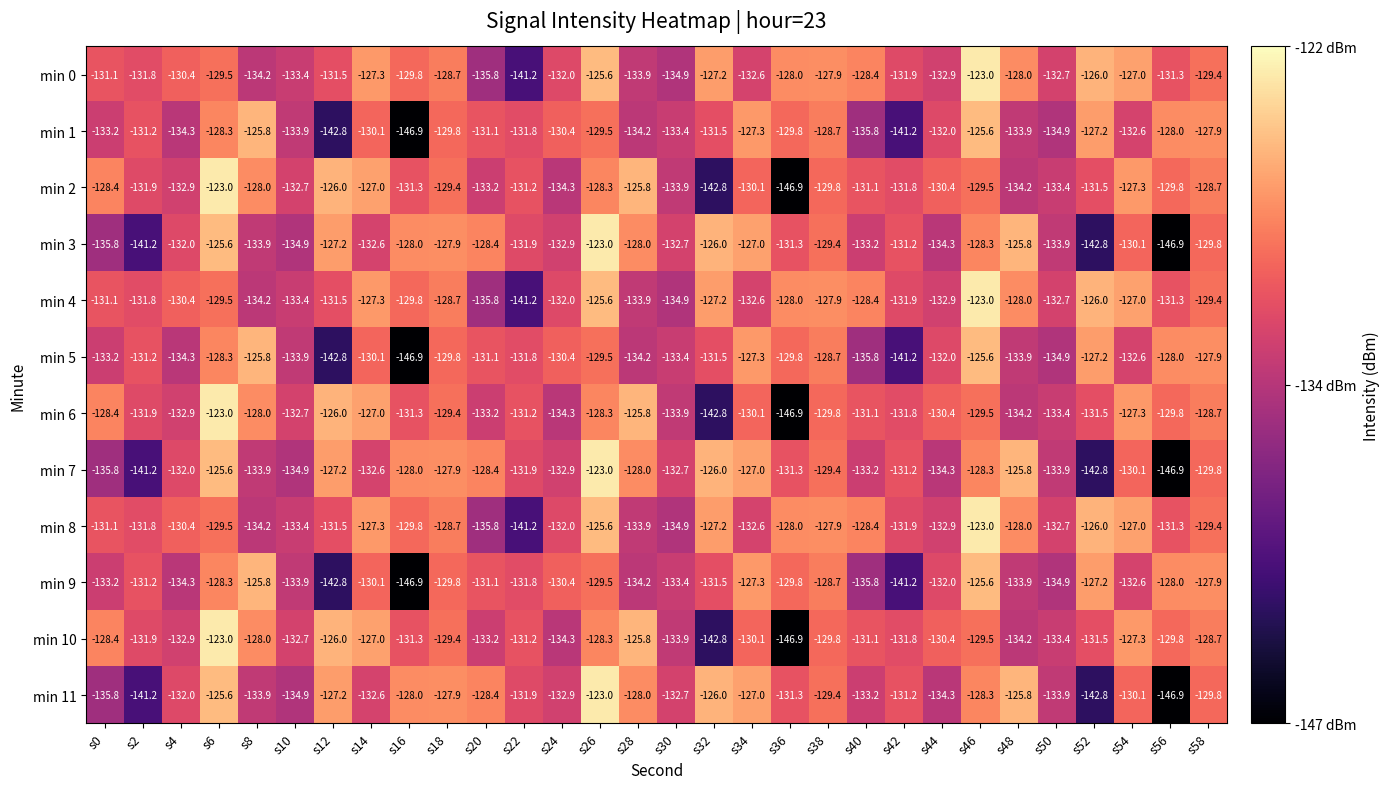

What is the total value across all series at s8?

-1565.7